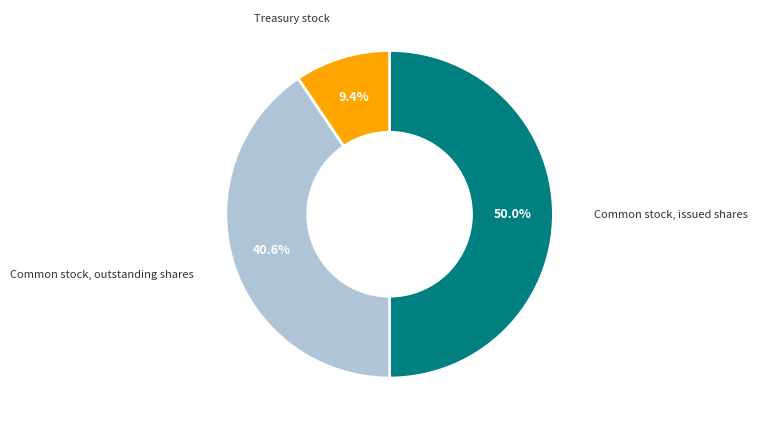

To the nearest percent, what portion does Treasury stock represent?

9%